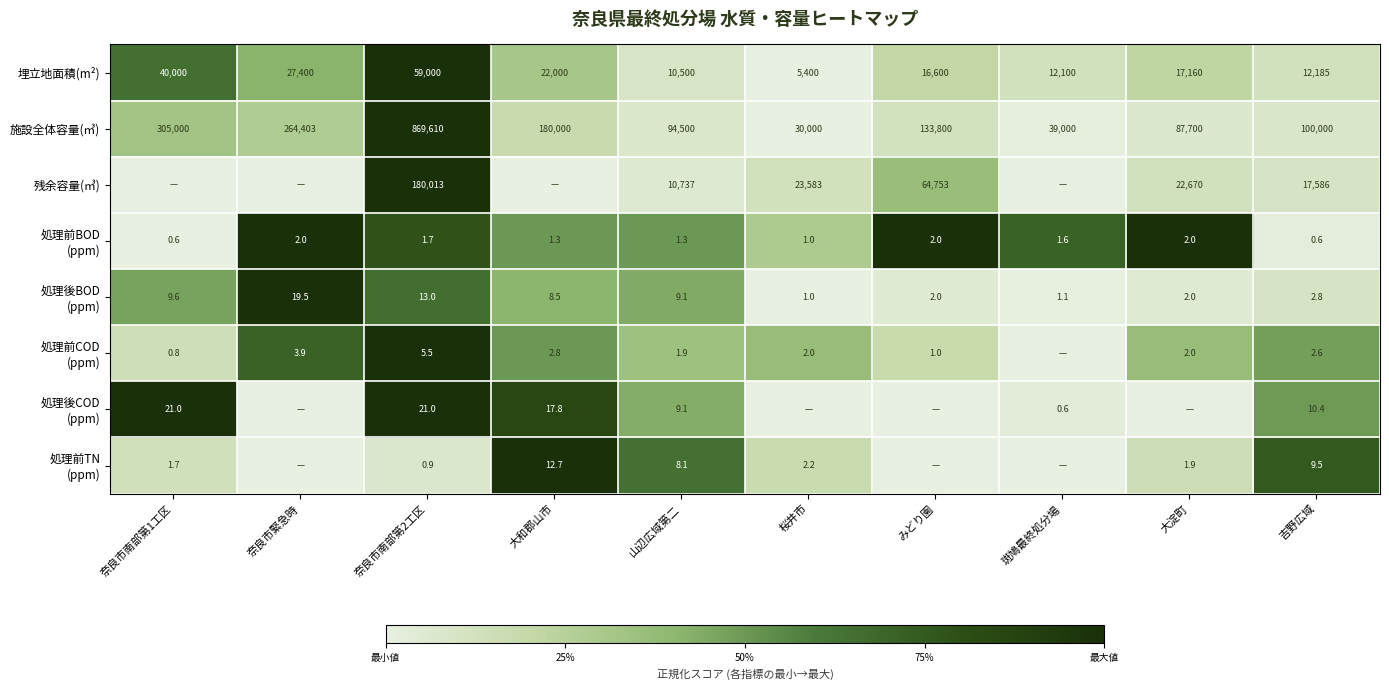

List the labels in order of 埋立地面積(m²) value, smallest first.

桜井市, 山辺広域第二, 斑鳩最終処分場, 吉野広域, みどり園, 大淀町, 大和郡山市, 奈良市緊急時, 奈良市南部第1工区, 奈良市南部第2工区